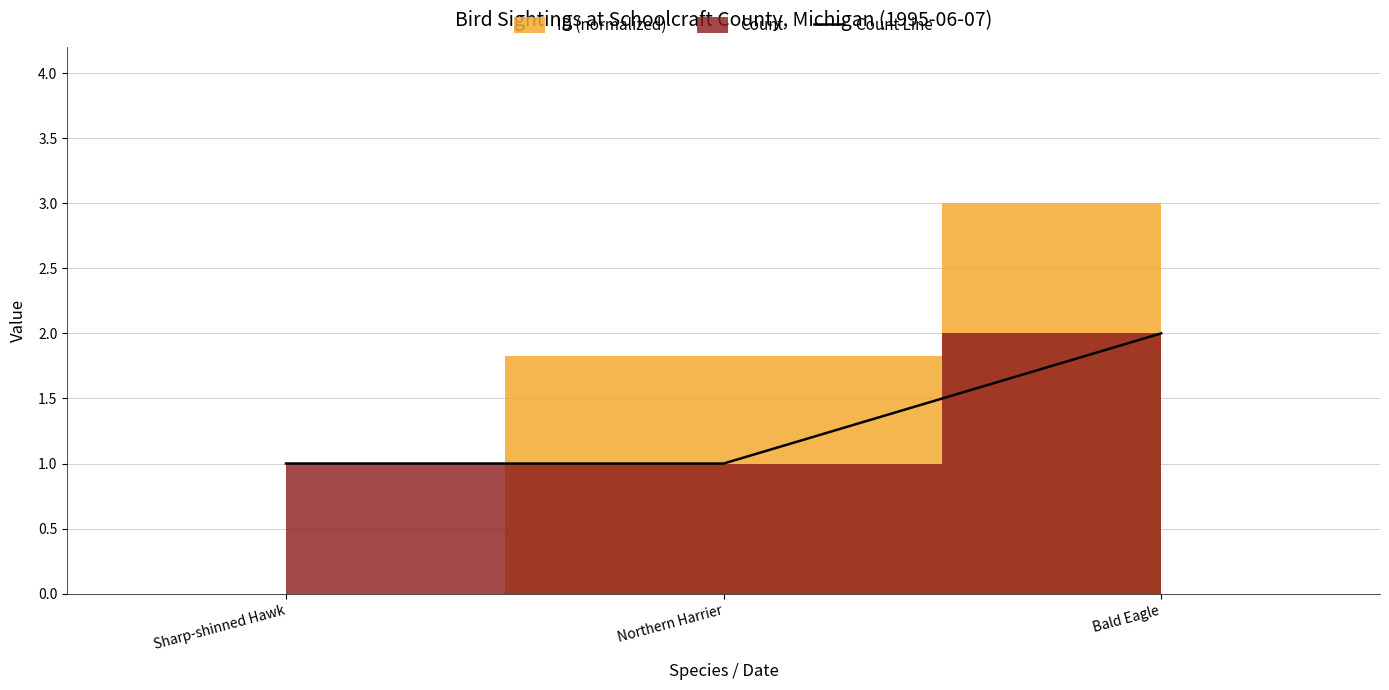

At which category does the chart reach its minimum across all series?

Sharp-shinned Hawk